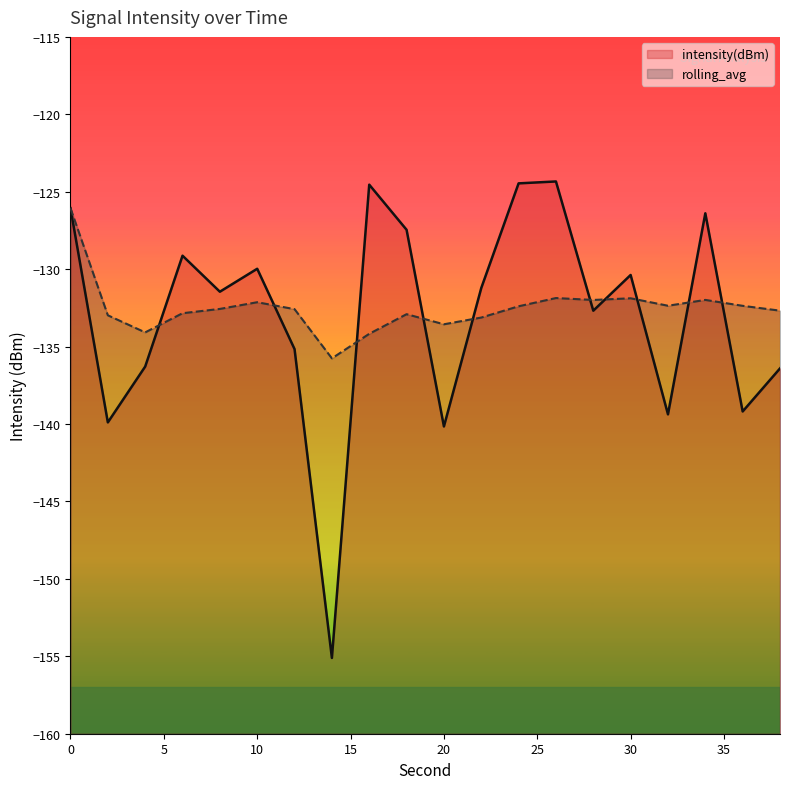

Rank the series at 18 from lowest to highest value.

rolling_avg, intensity(dBm)